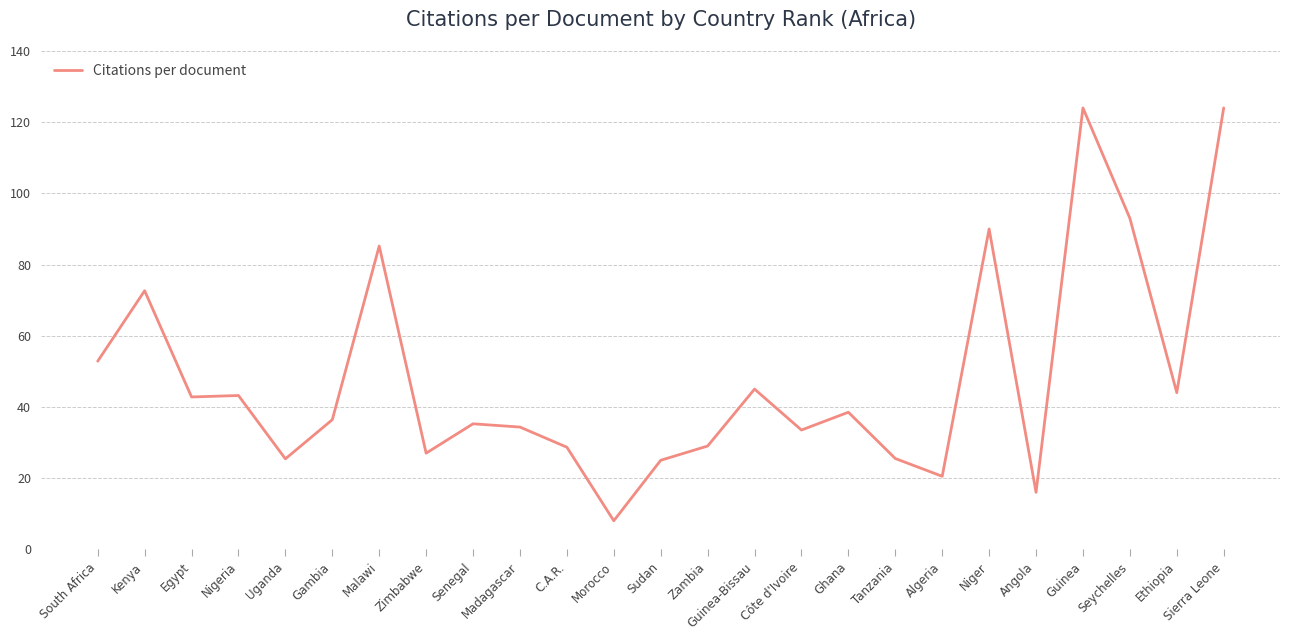

What is the difference between the second highest and minimum values?

116.0